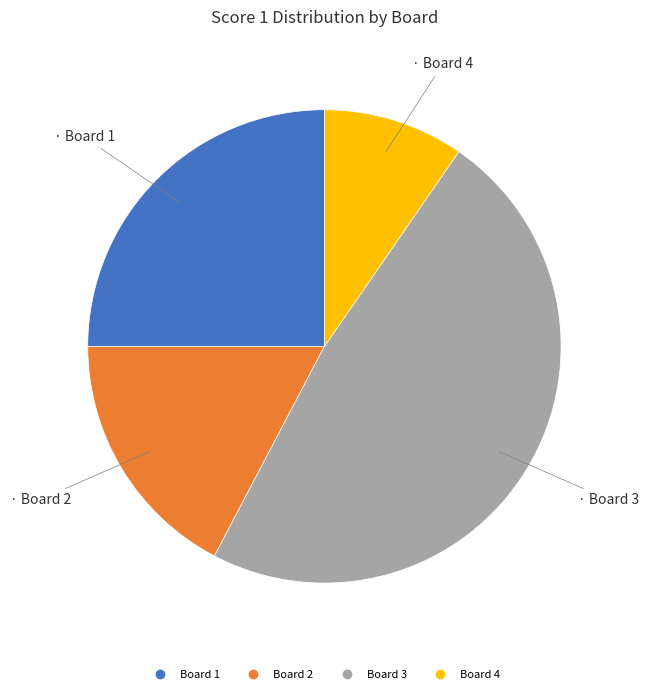

True or false: Board 4 accounts for 1% of the total.

False